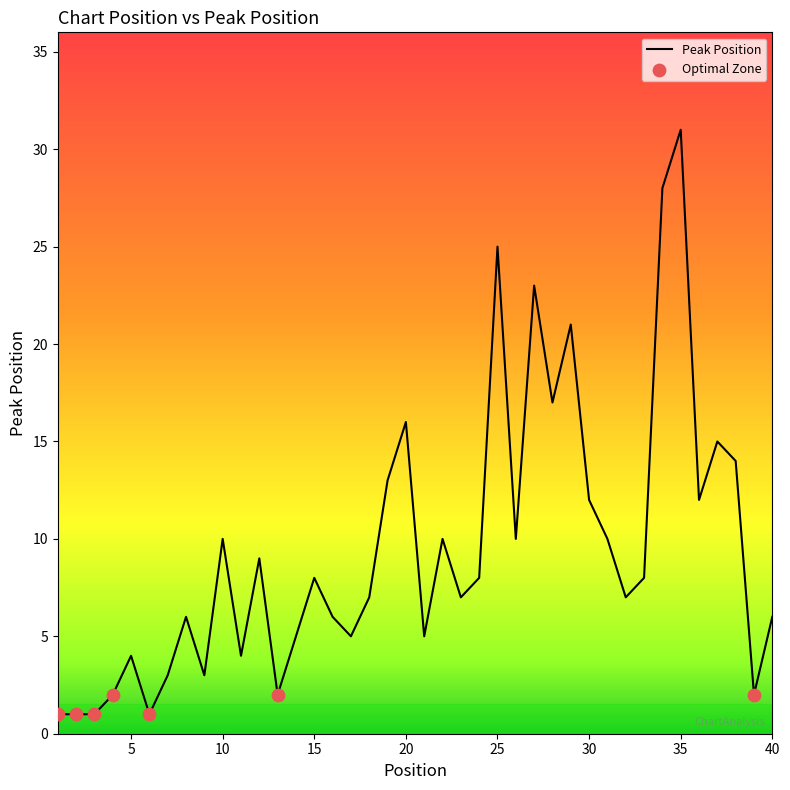

What is the greatest value displayed?

31